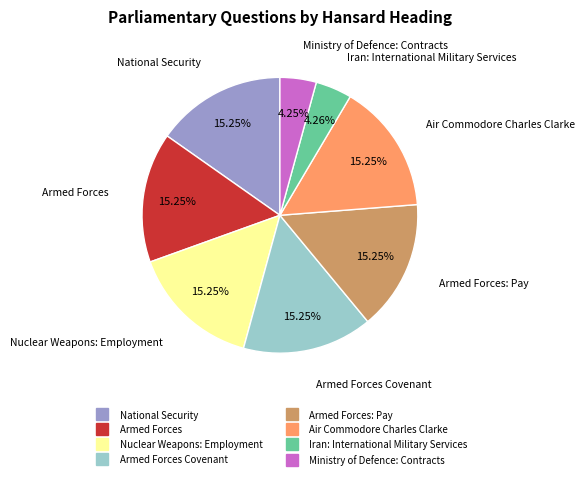

Is there a majority slice in this chart?

No